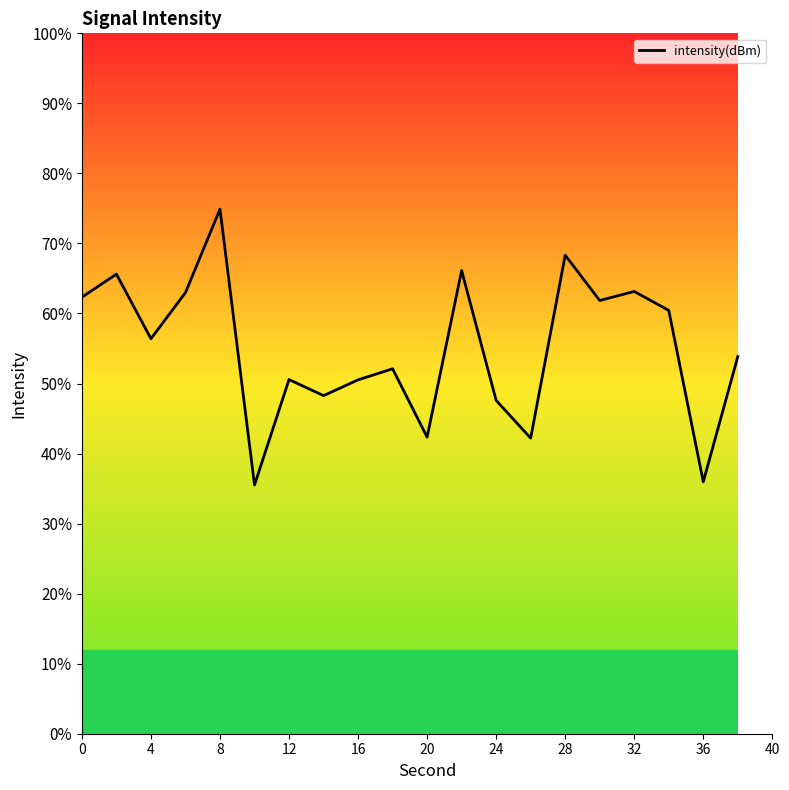

How many categories are shown in the chart?

20